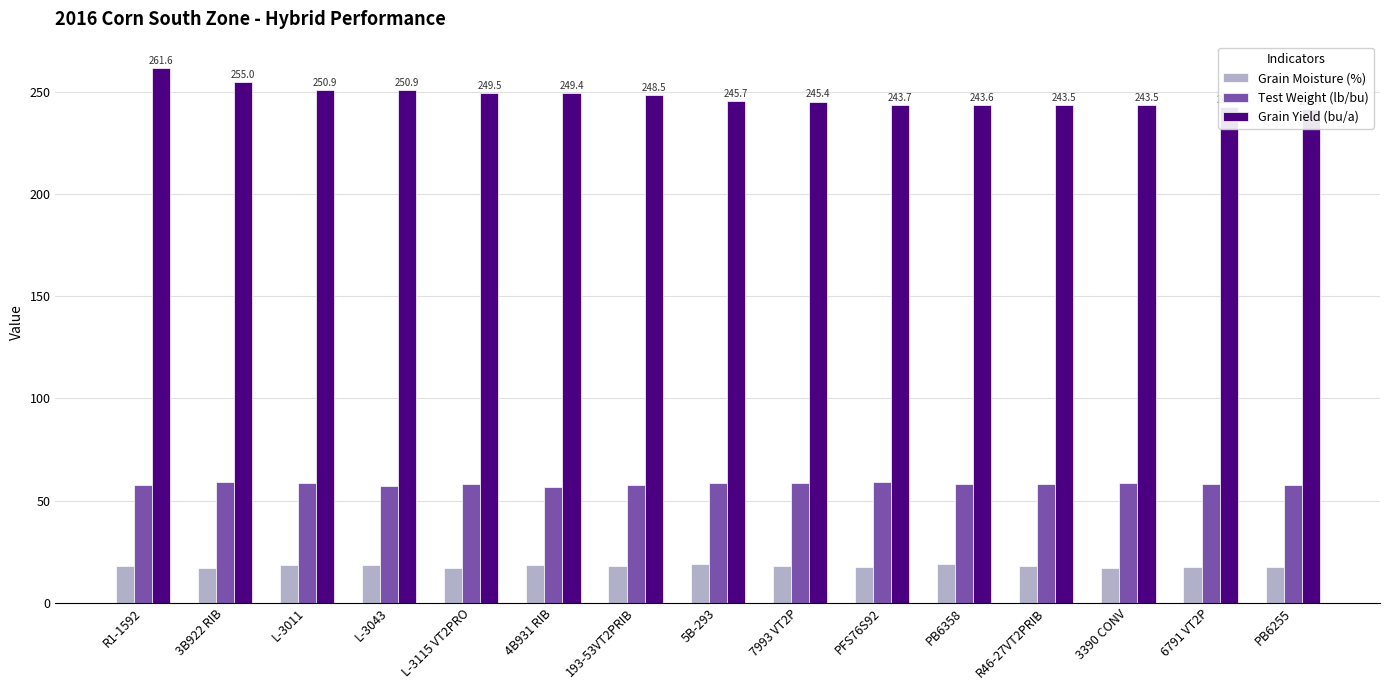

Which category has the lowest value in the Grain Yield (bu/a) series?

PB6255